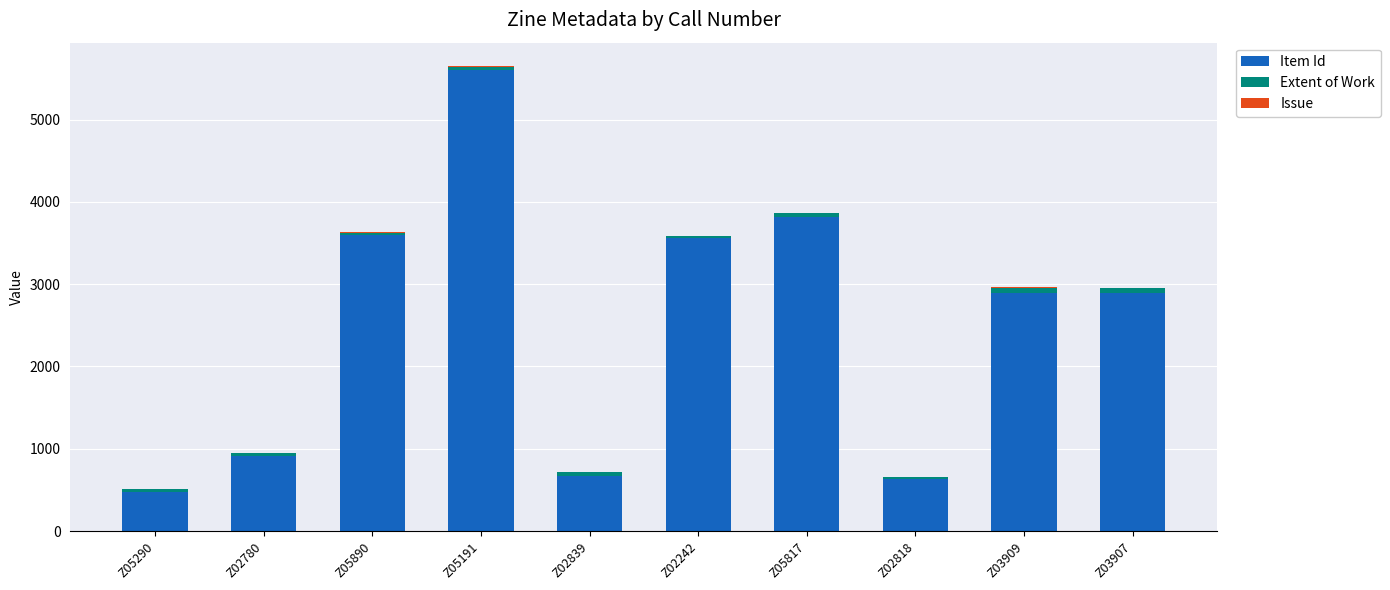

At which category is the sum across all series the highest?

Z05191